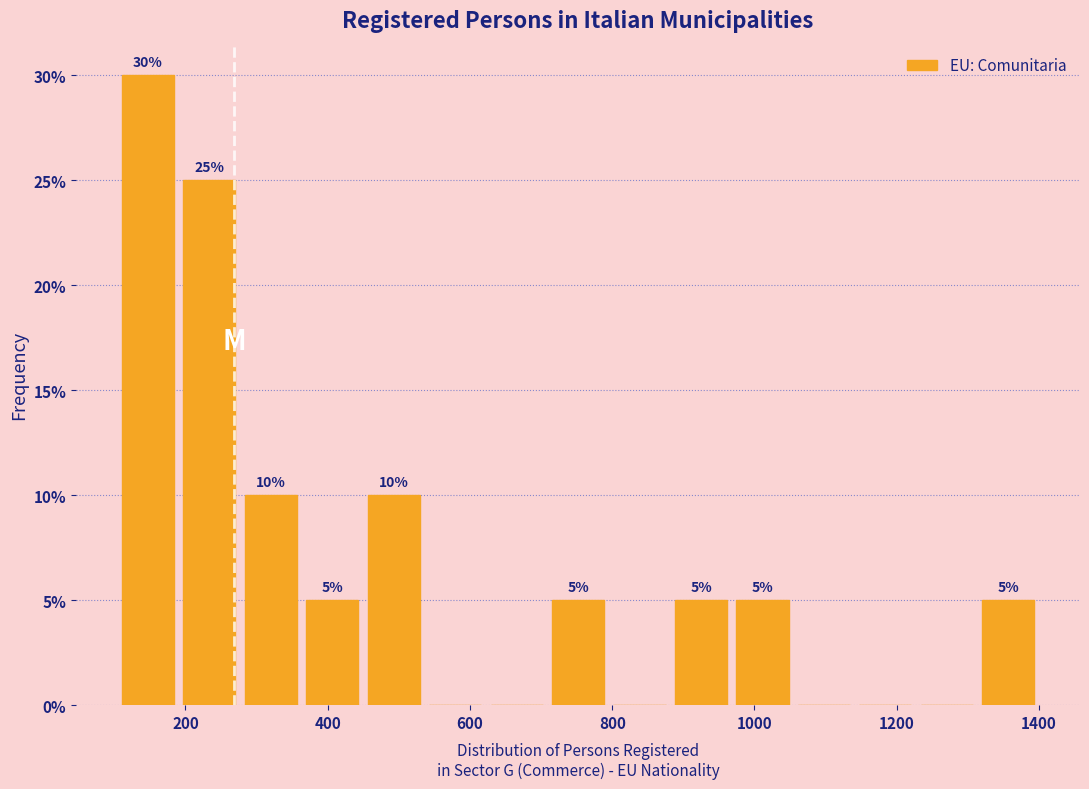

Over which range of the x-axis is the bar tallest?

100 to 200